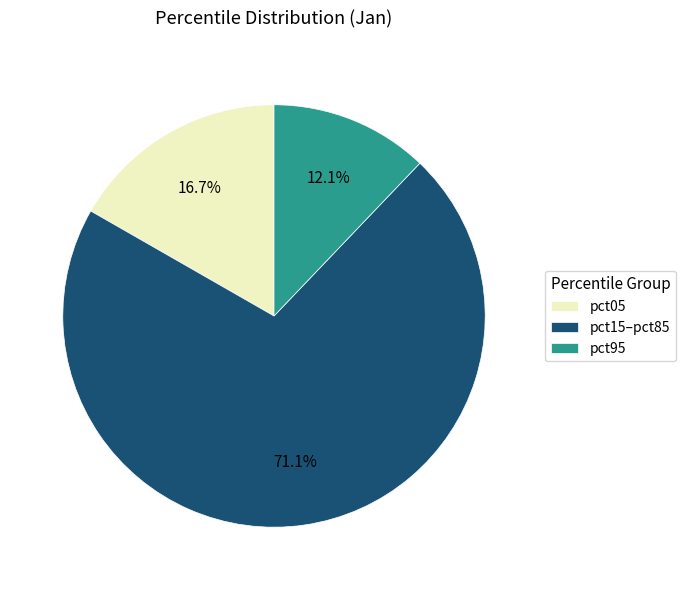

What percentage do pct15–pct85 and pct95 together represent?

83.3%